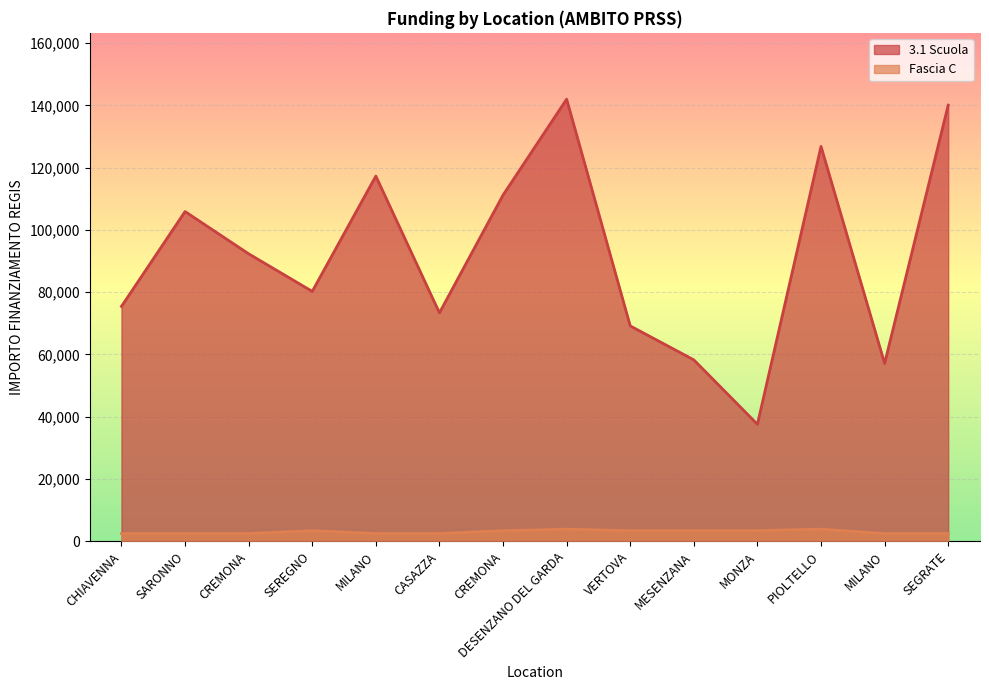

What is the maximum value for Fascia C?

3903.0